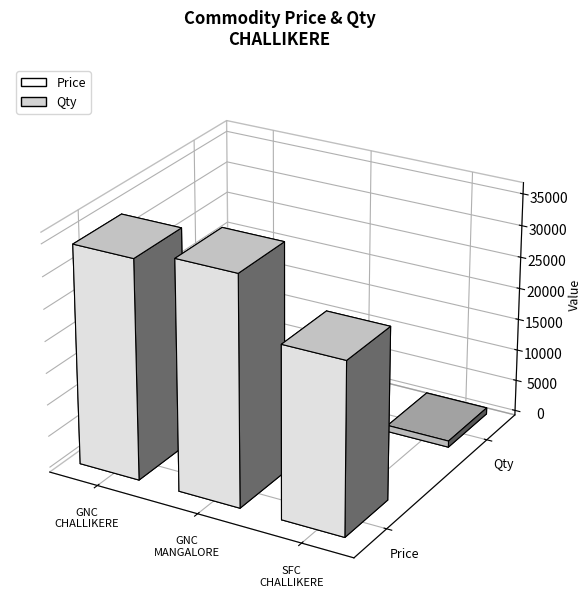

The value of Qty at GROUNDNUT CAKE MANGALORE is 446. True or false?

False